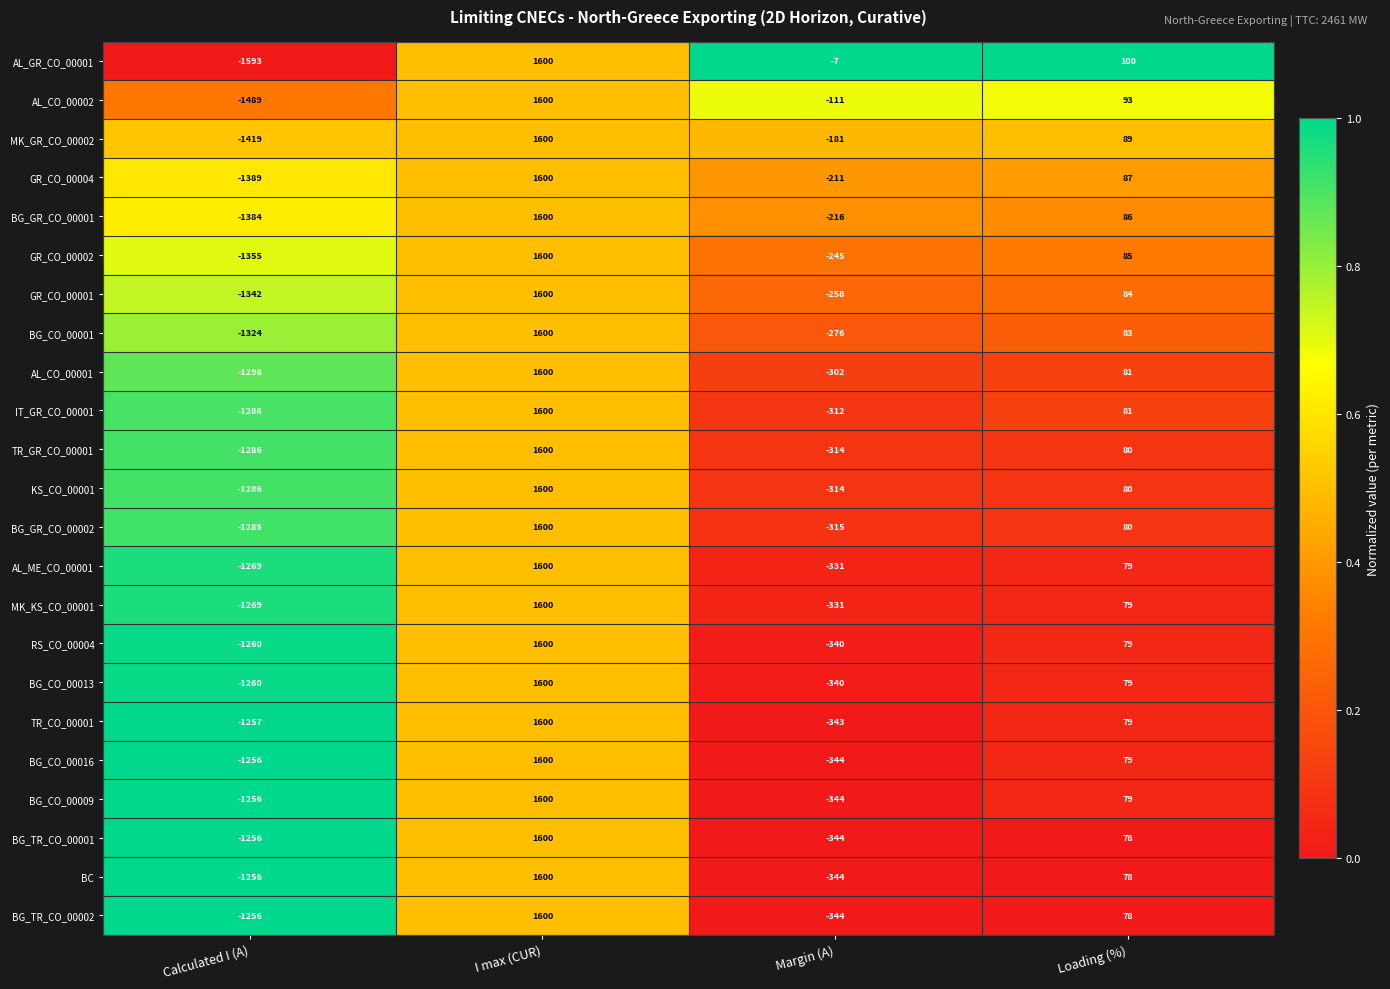

Where is BC nearest to the value 172?

Loading (%)